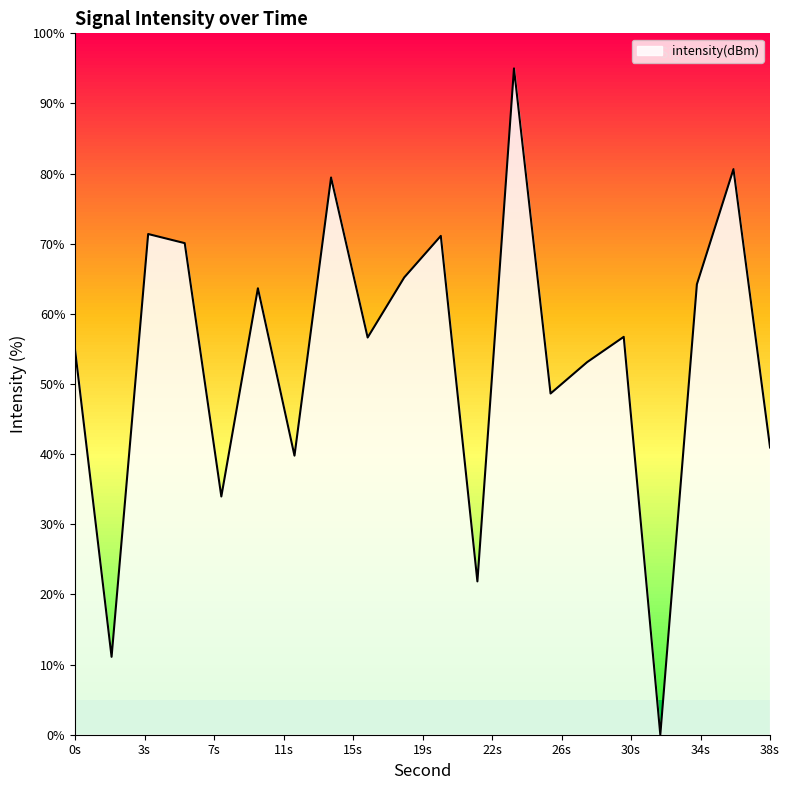

What is the greatest value displayed?

95.0